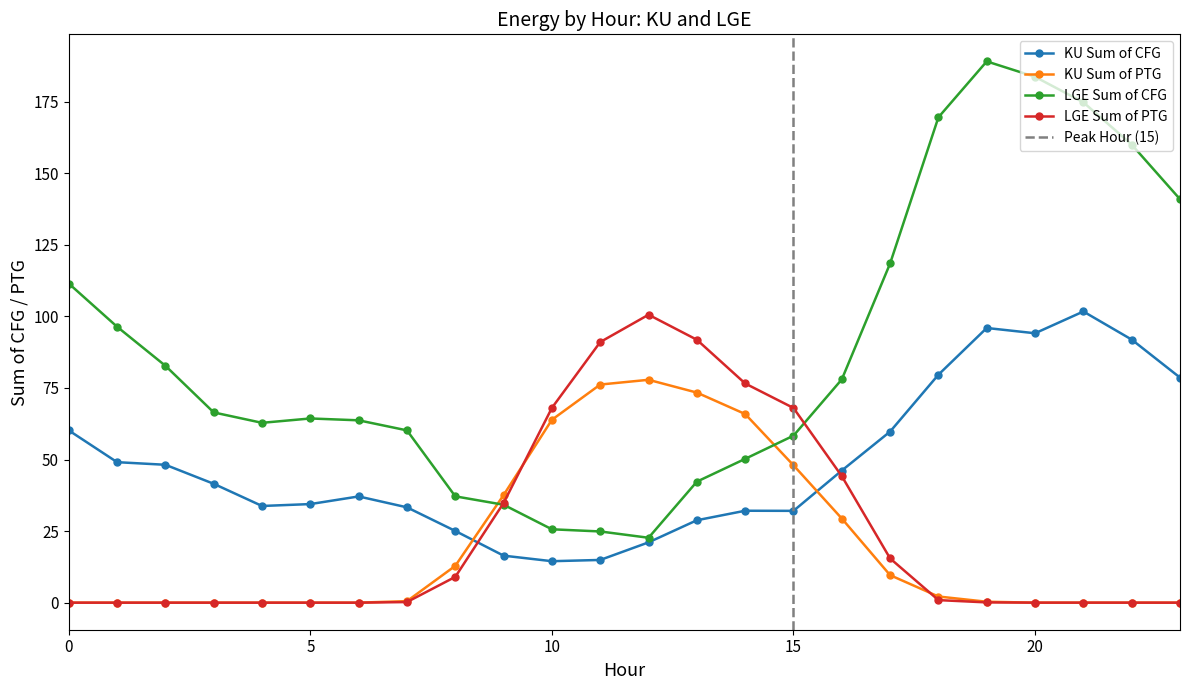

After their last crossing, which series has the higher values: LGE Sum of PTG or KU Sum of PTG?

LGE Sum of PTG